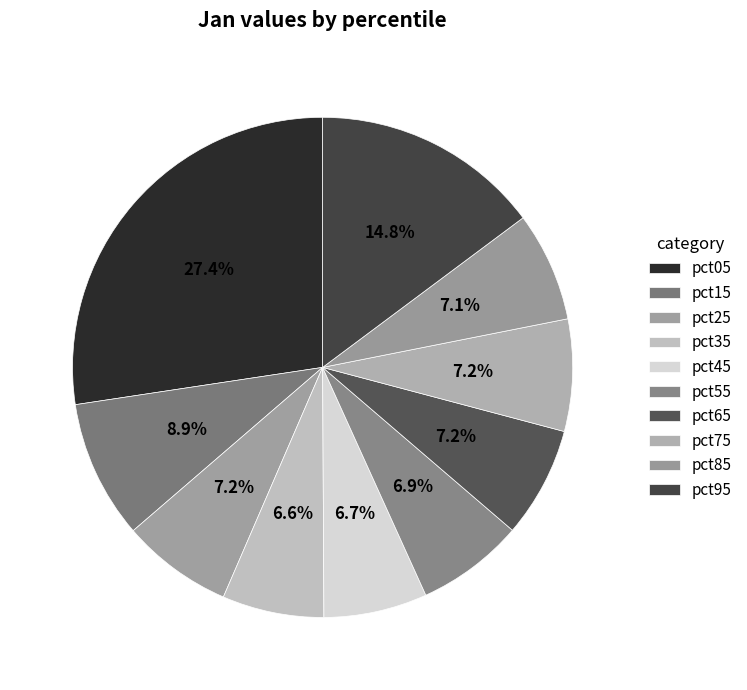

To the nearest percent, what portion does pct75 represent?

7%